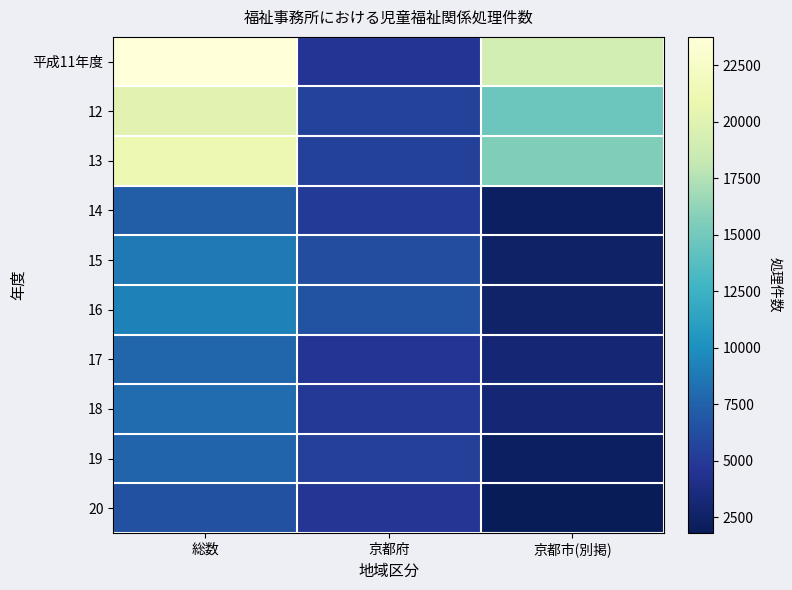

Reading left to right, what are all the values shown in this chart?

平成11年度: 総数=23749	京都府=4578	京都市(別掲)=19171
12: 総数=20230	京都府=5539	京都市(別掲)=14691
13: 総数=21048	京都府=5484	京都市(別掲)=15564
14: 総数=7289	京都府=4984	京都市(別掲)=2305
15: 総数=8786	京都府=6301	京都市(別掲)=2485
16: 総数=9230	京都府=6567	京都市(別掲)=2663
17: 総数=7749	京都府=4607	京都市(別掲)=3142
18: 総数=8098	京都府=4924	京都市(別掲)=3174
19: 総数=7670	京都府=5378	京都市(別掲)=2292
20: 総数=6484	京都府=4676	京都市(別掲)=1808